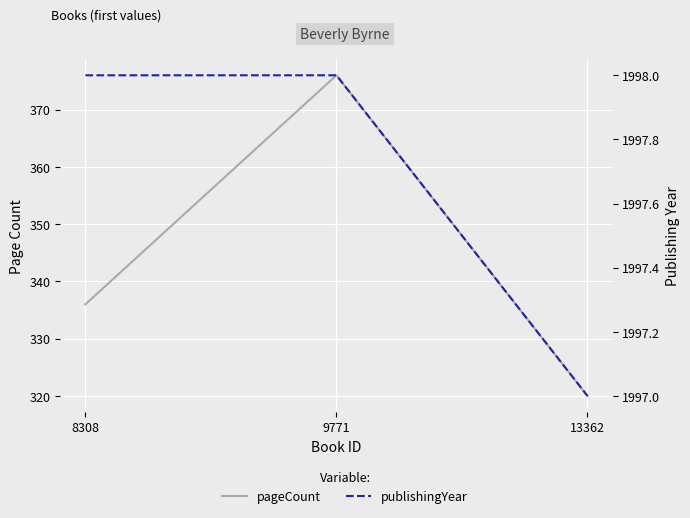

Reading right to left, extract all data points from this chart.

pageCount: 320	376	336
publishingYear: 1997	1998	1998